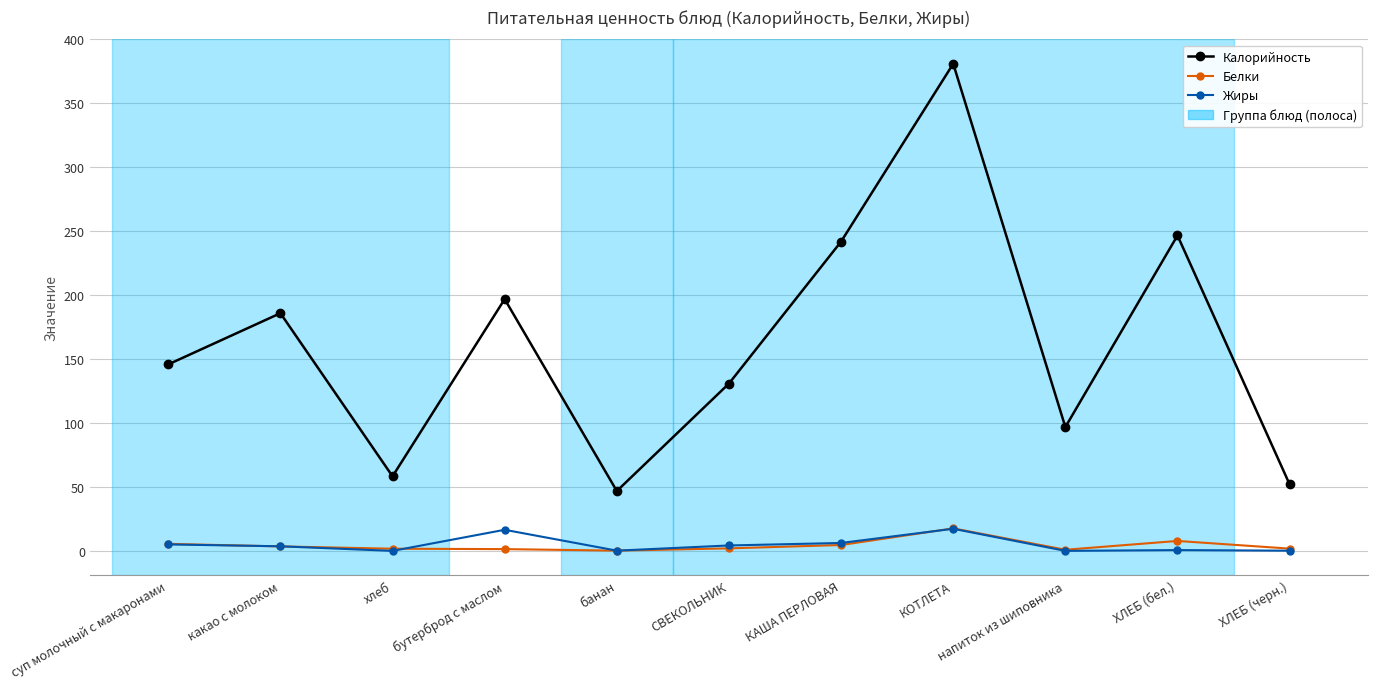

Is it true that Жиры equals 0.4 at банан?

True